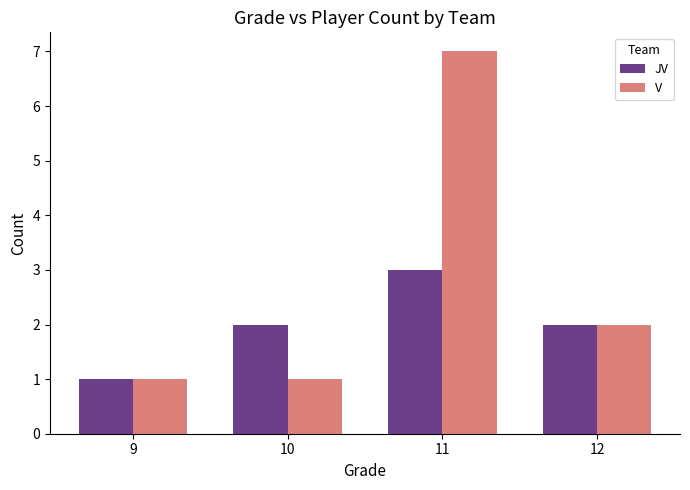

Is it true that JV equals 3 at 11?

True